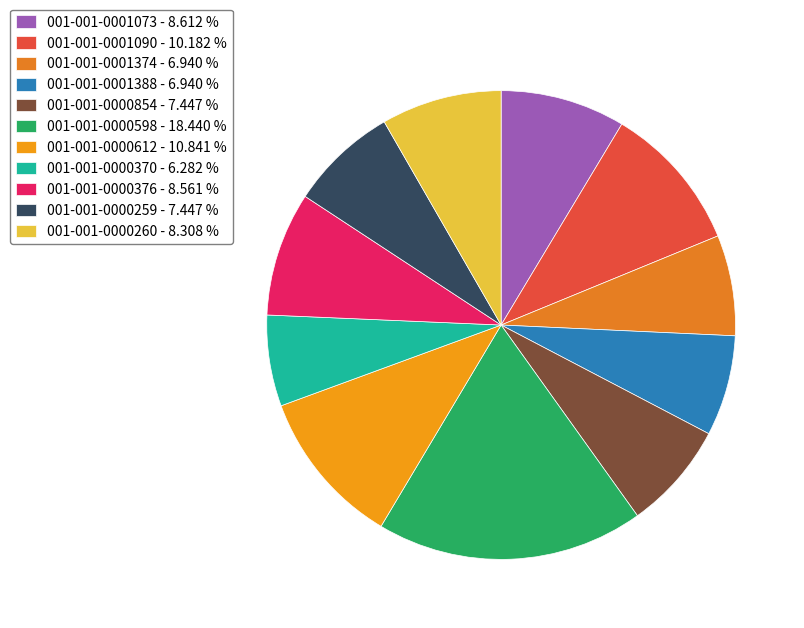

Combined, what portion of the pie is 001-001-0000370 and 001-001-0001374?

13.2%